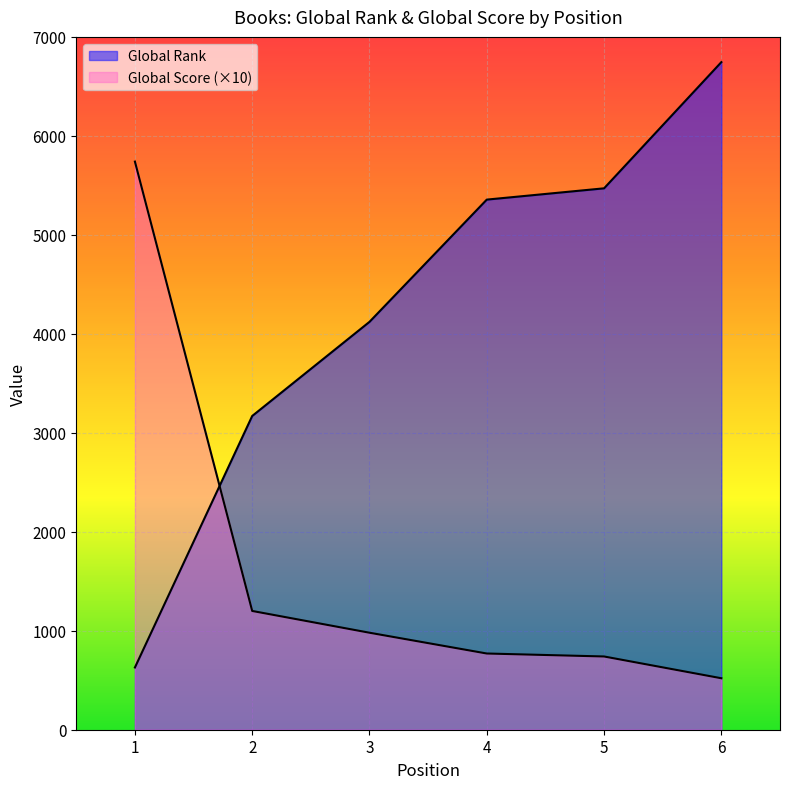

The Global Rank series shows 629 at 1. True or false?

True